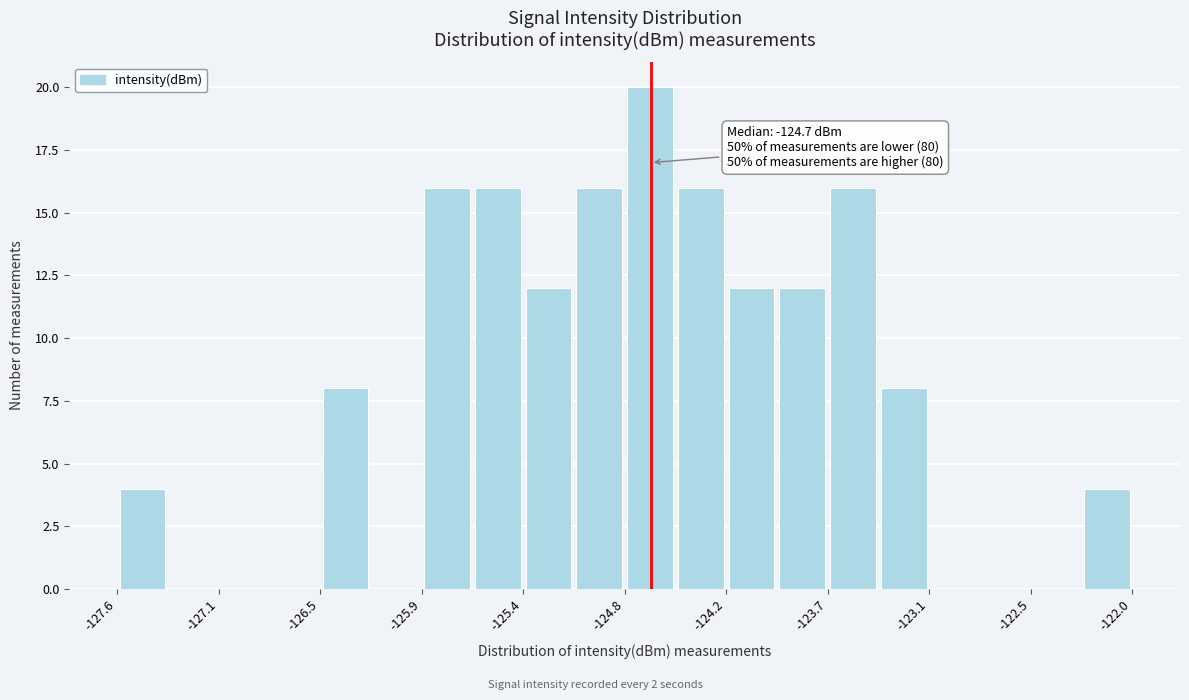

Around what value on the x-axis is the tallest bar? Give the approximate position of its centre, as read against the axis.

-124.7